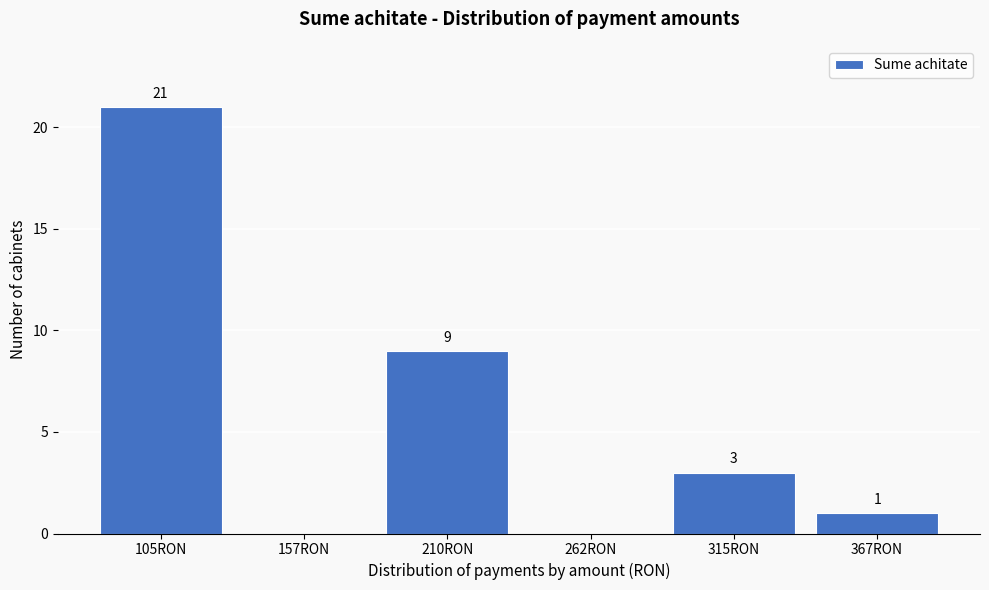

Reading right to left, transcribe all the data shown in this chart.

367RON=1	315RON=3	262RON=0	210RON=9	157RON=0	105RON=21